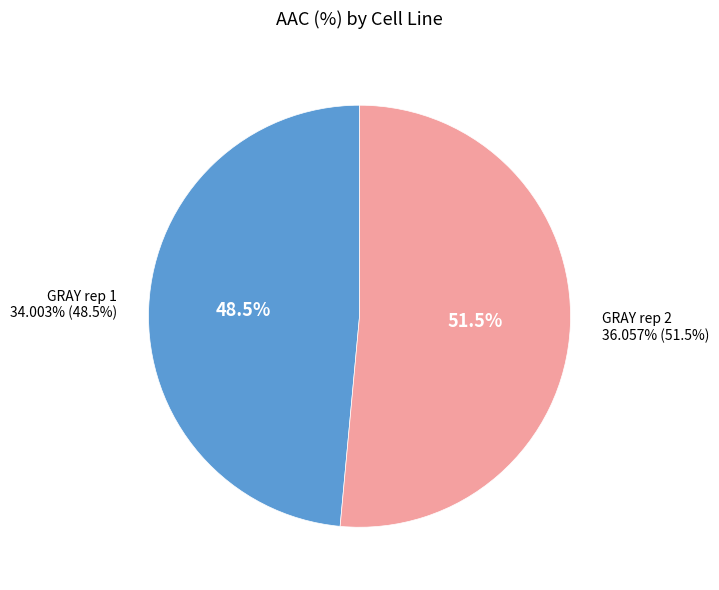

Count the number of slices in the pie.

2